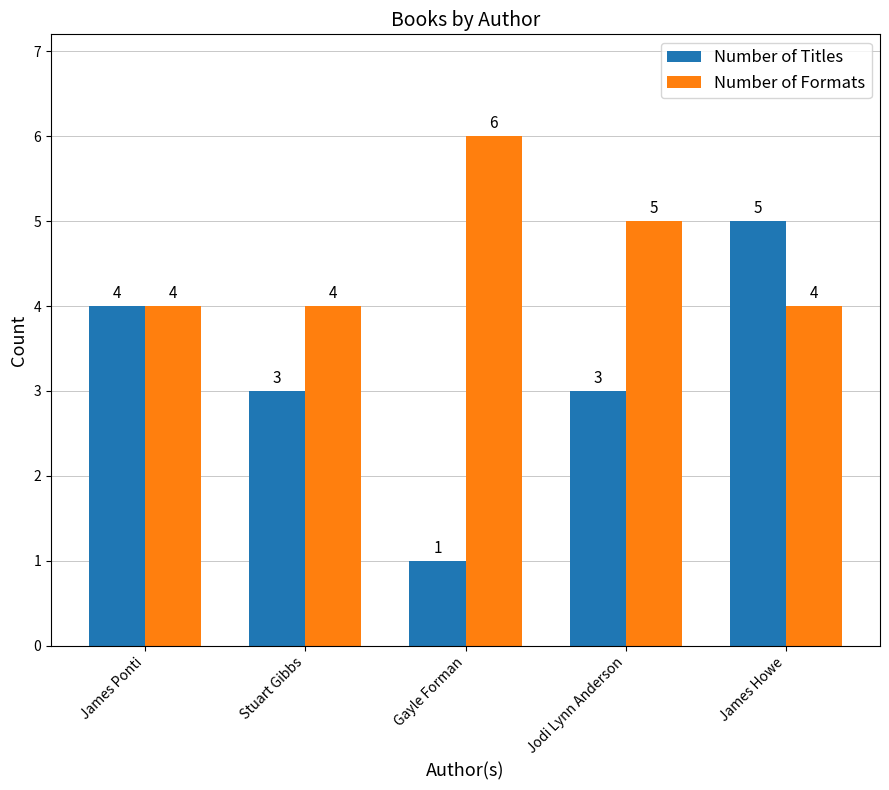

What is the average value of the Number of Titles series?

3